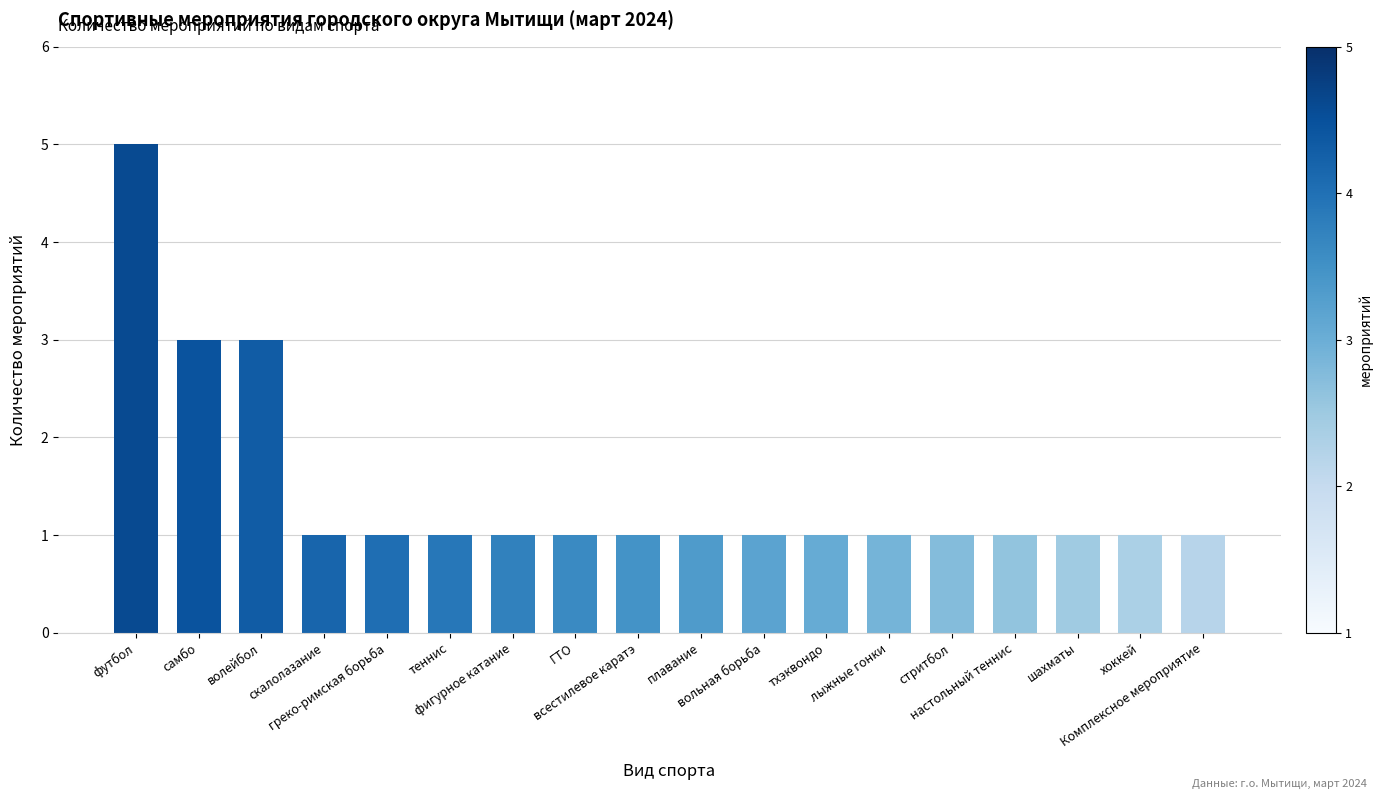

What is the maximum value shown in the chart?

5